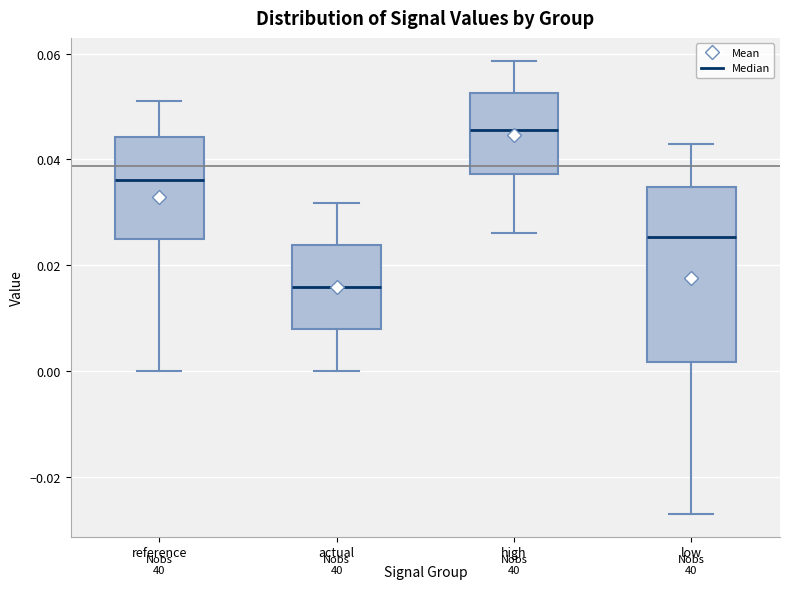

Which box's median line is the highest?

high